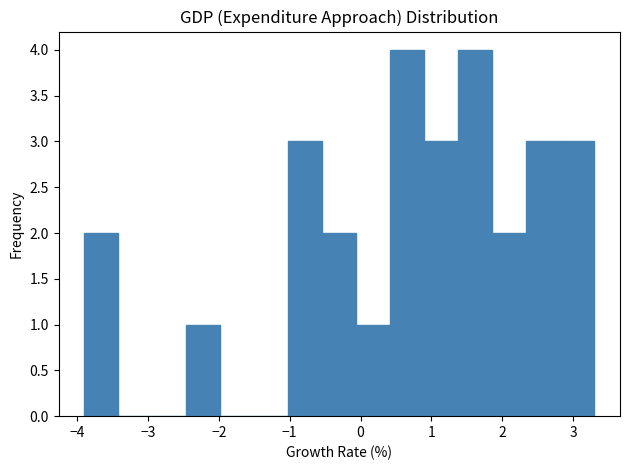

What is the height of the bar covering -2.46 to -1.98 on the x-axis? Neither the bar edges nor the heights are printed on the chart, so give them approximately, as read against the axes.

1